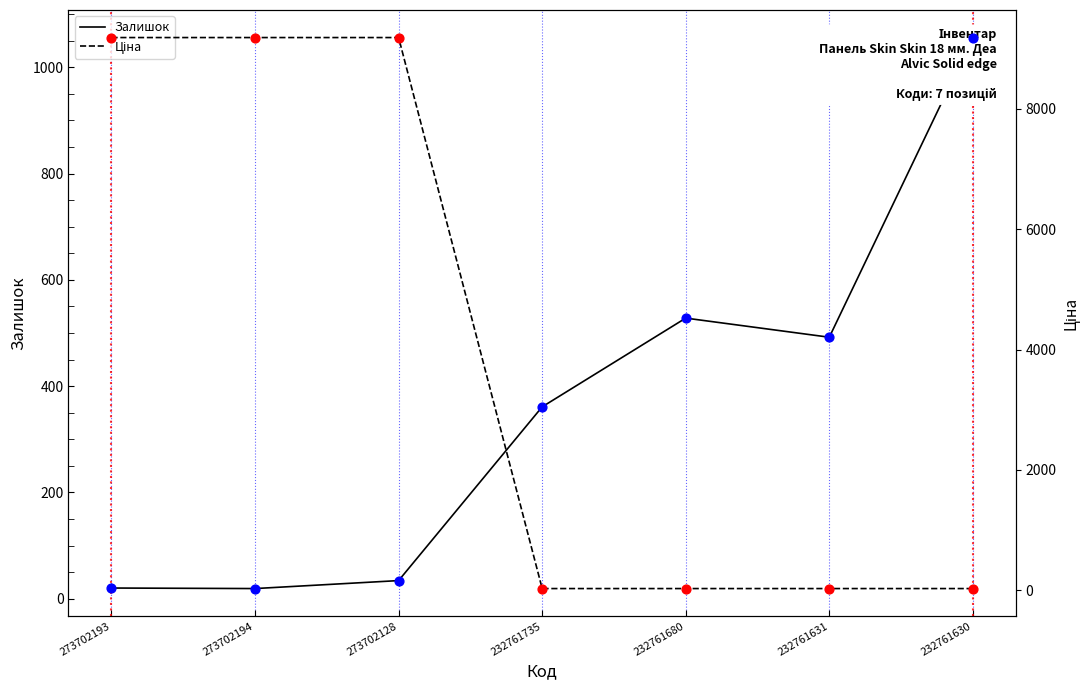

Is the value of Залишок at 273702128 greater than the value of Ціна at 232761680?

Yes